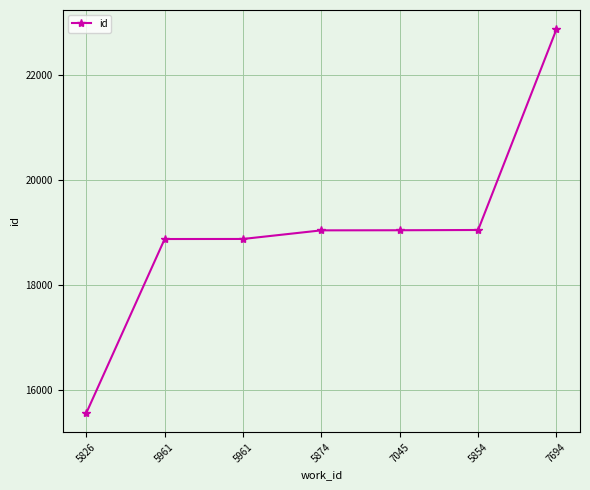

Count the number of data series in this chart.

1